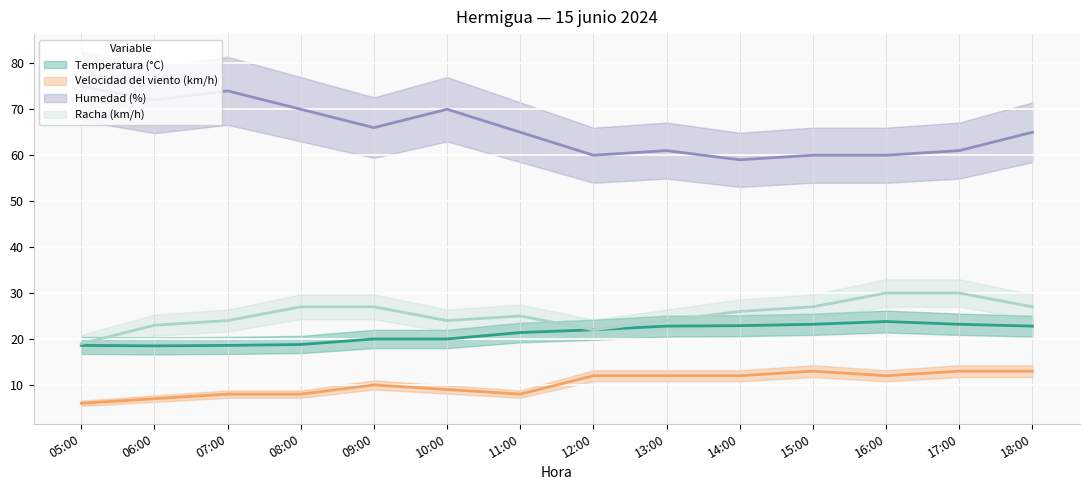

What is the maximum value for Humedad (%)?

75.0